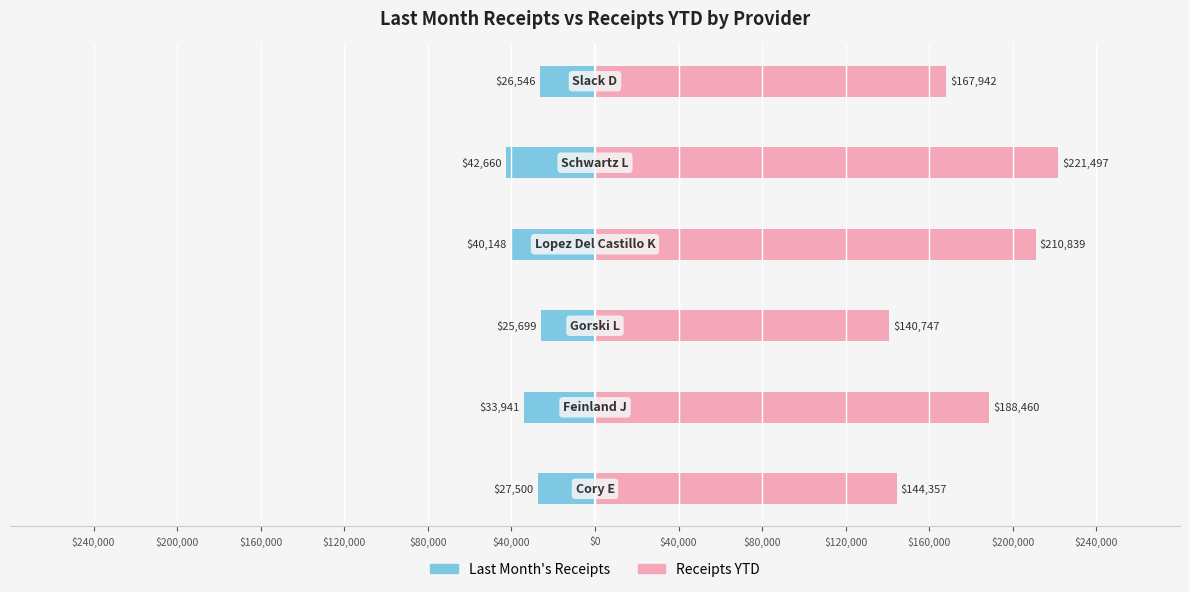

Which series has the widest spread of values?

Receipts YTD